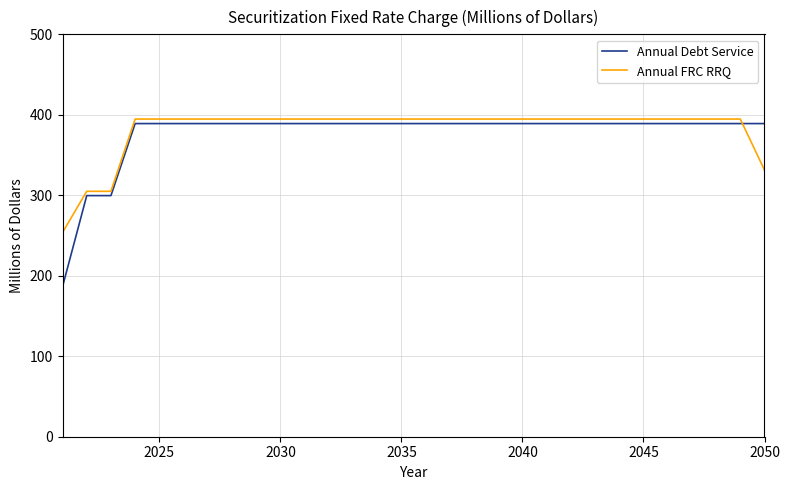

What is the sum of all Annual Debt Service values?

11291.6